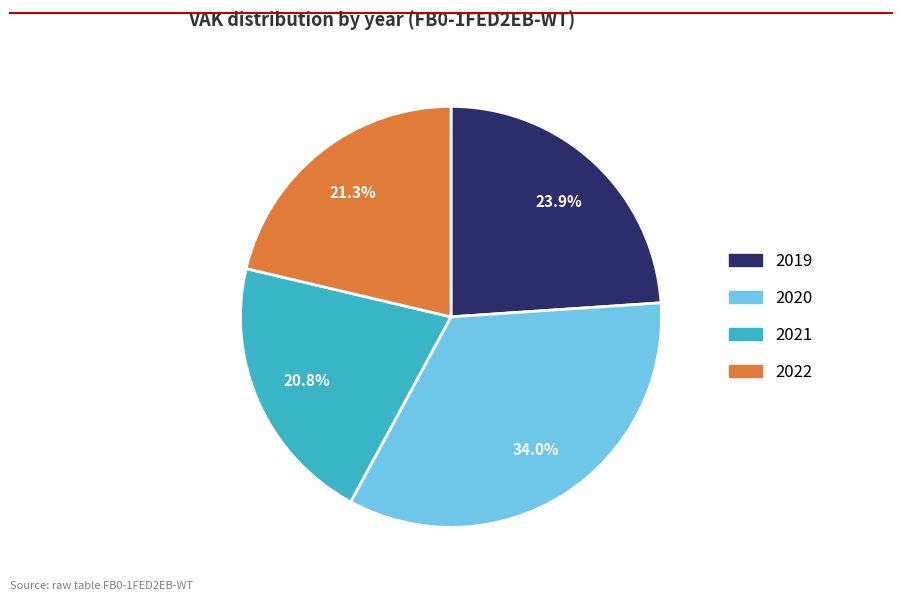

To the nearest percent, what is the difference between the largest and smallest slice percentages?

13%